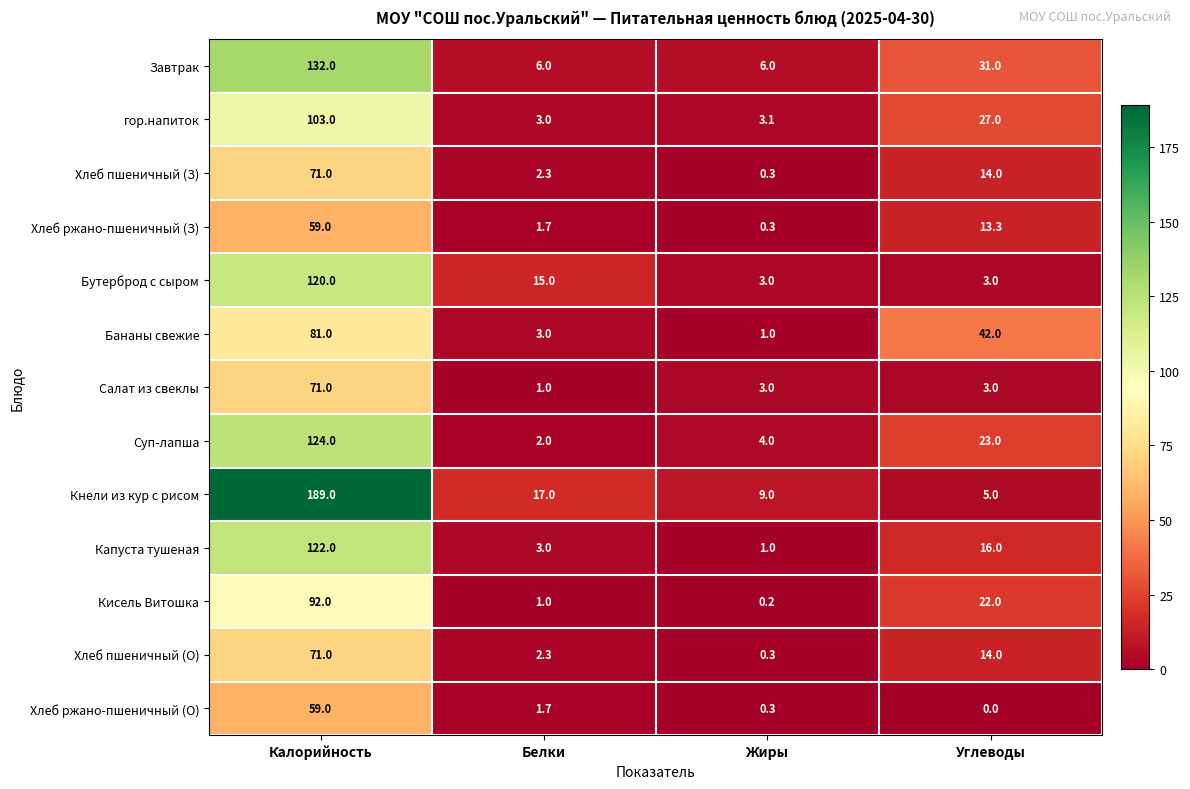

Which category has the highest value across all series?

Калорийность